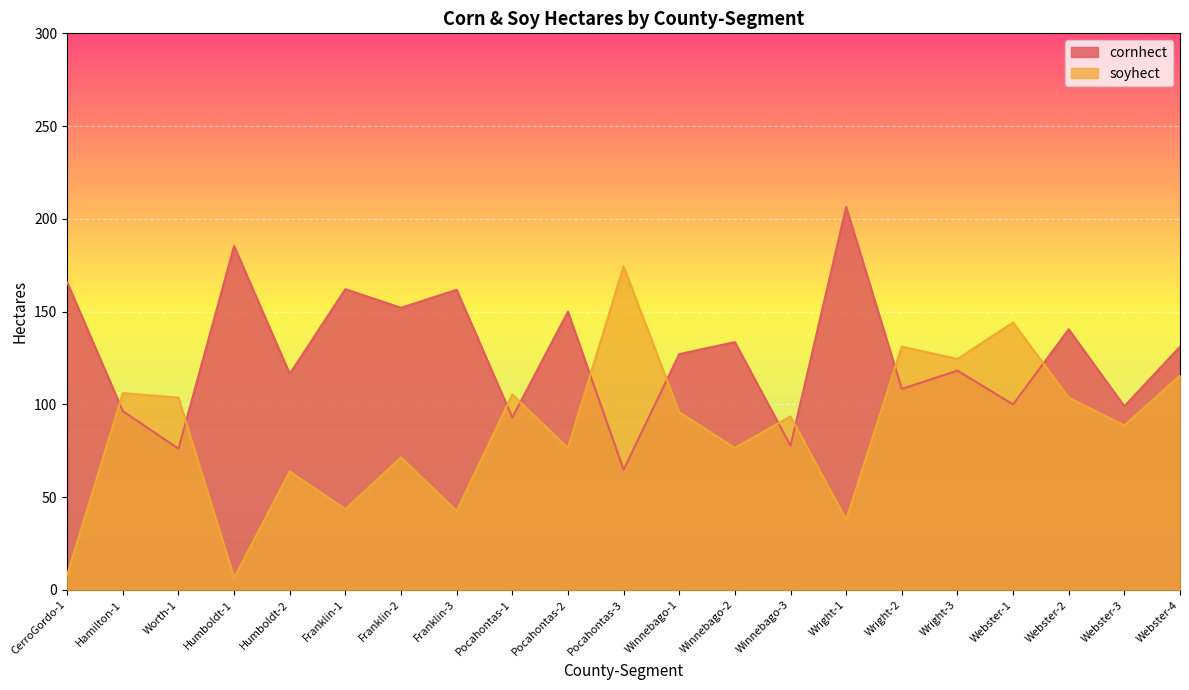

How many data points in soyhect are less than 93?

10